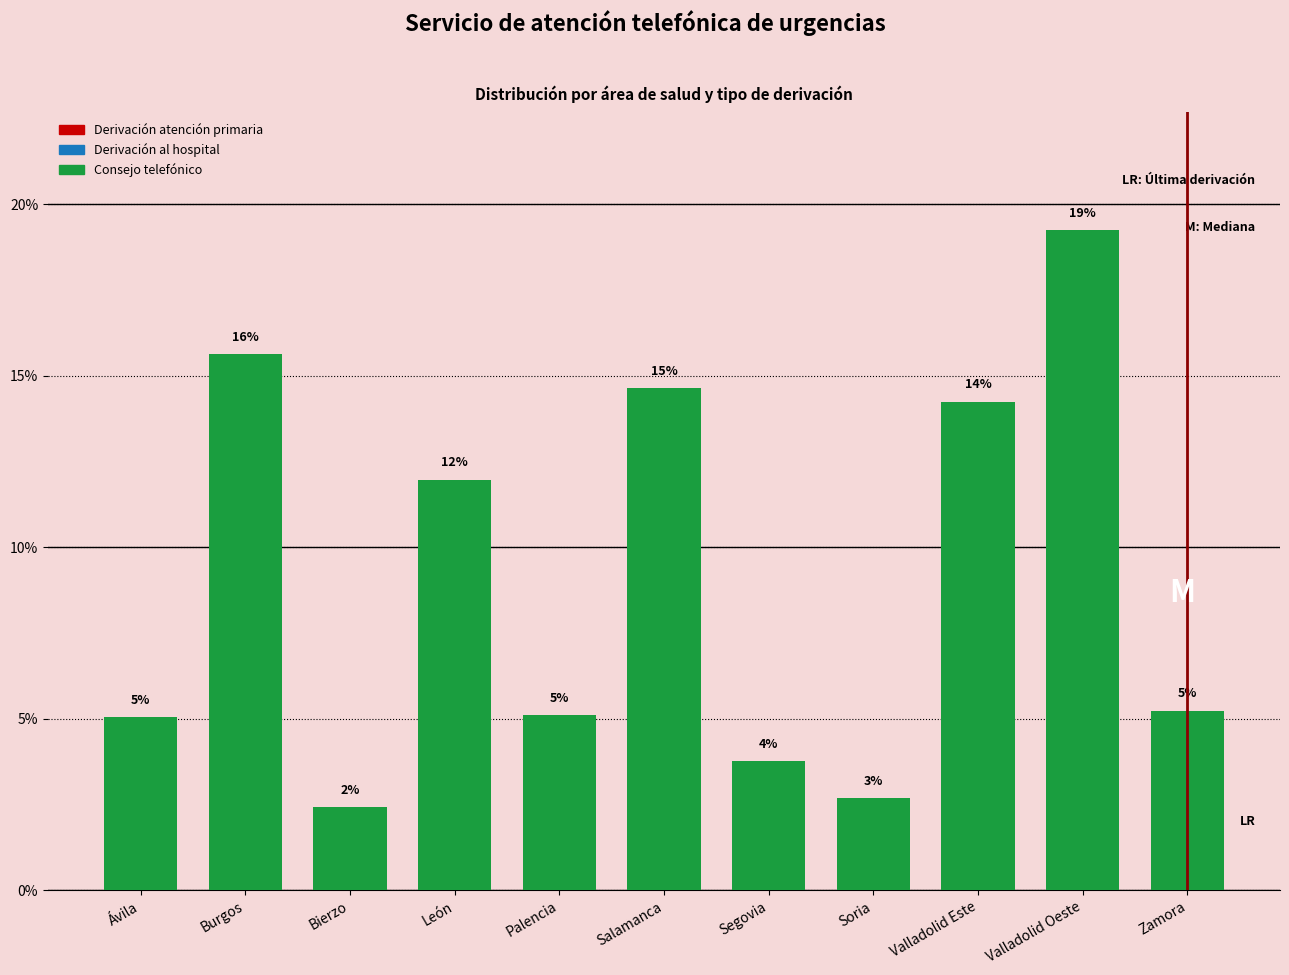

Are the bars horizontal?

No